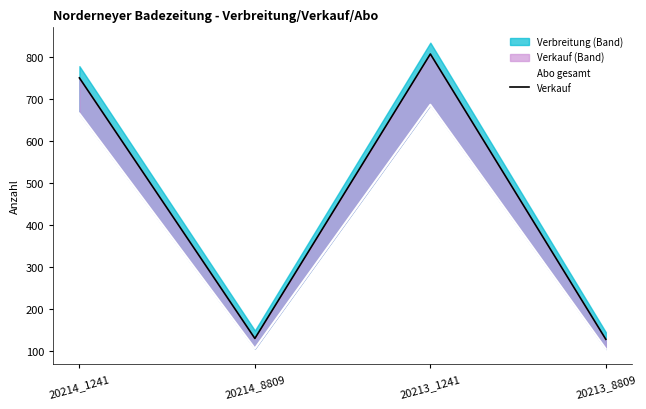

What is the total value across all series at 20213_1241?

1495